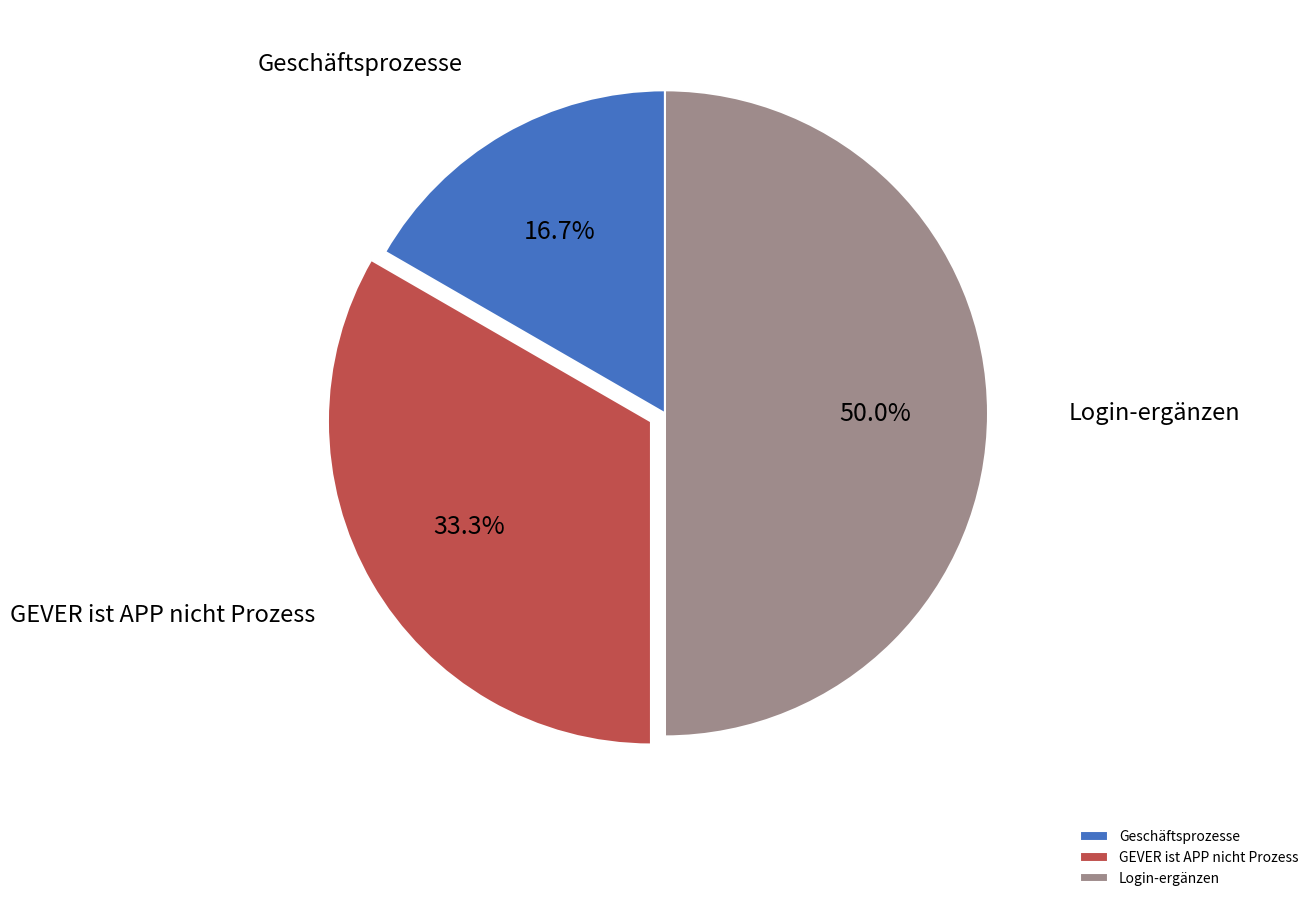

Count the number of slices in the pie.

3